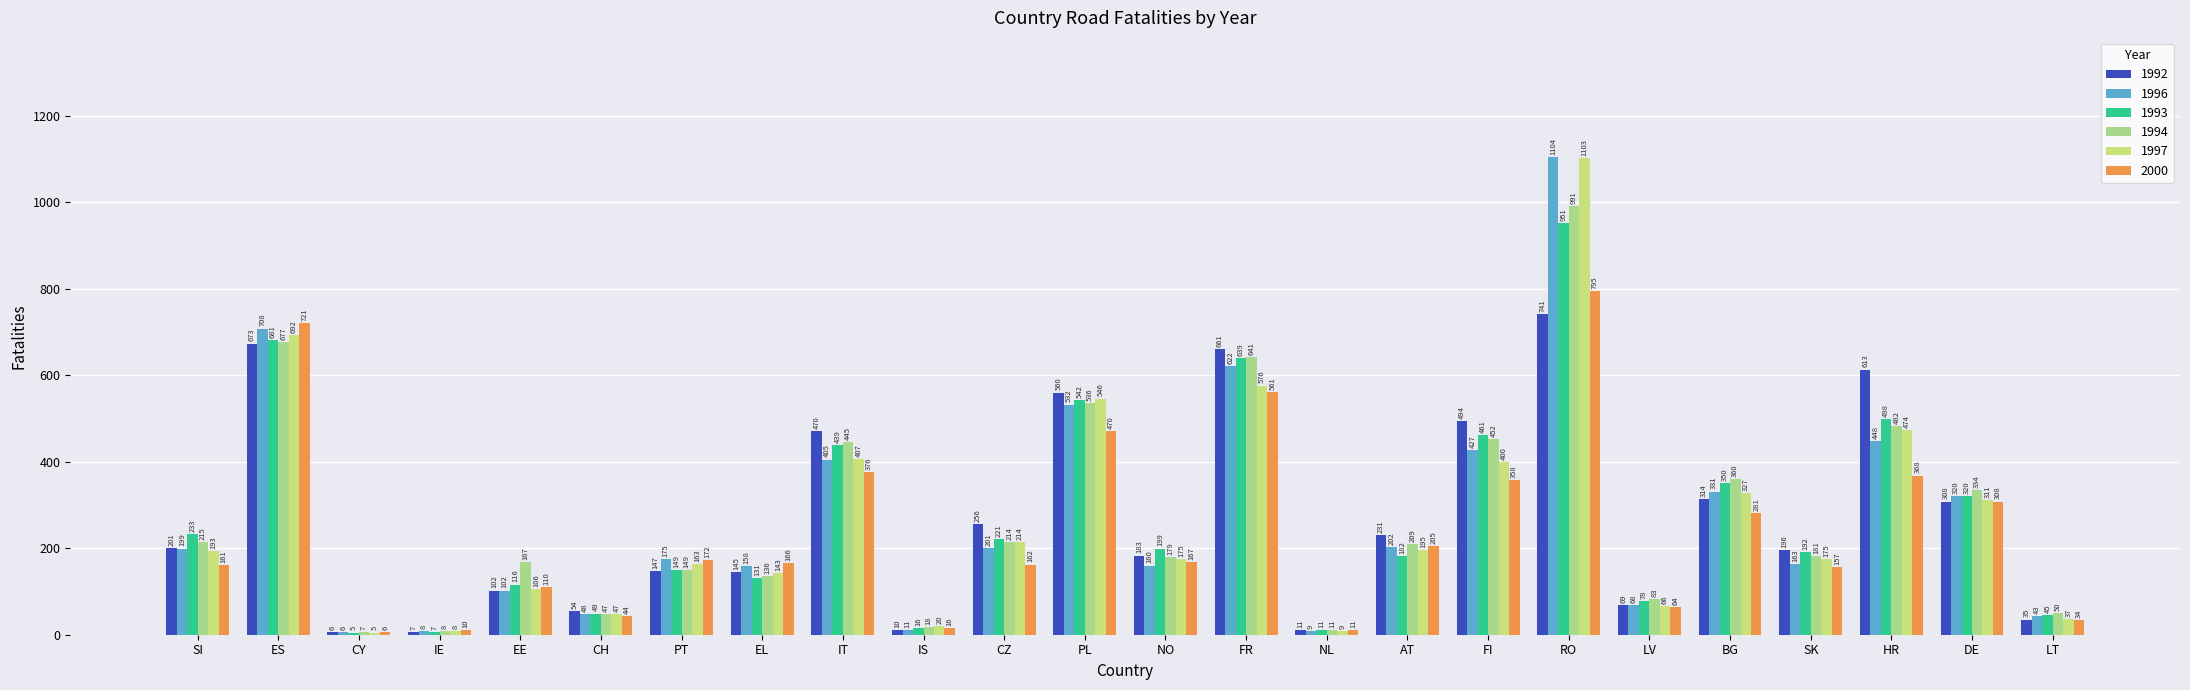

Which series has the widest spread of values?

1996